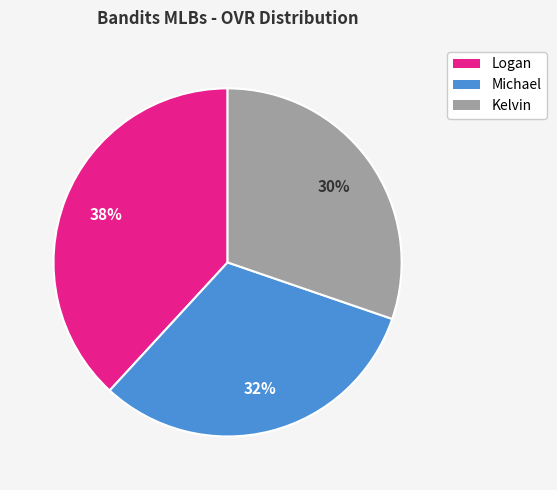

To the nearest percent, what is the difference between the Logan and Kelvin slice percentages?

8%